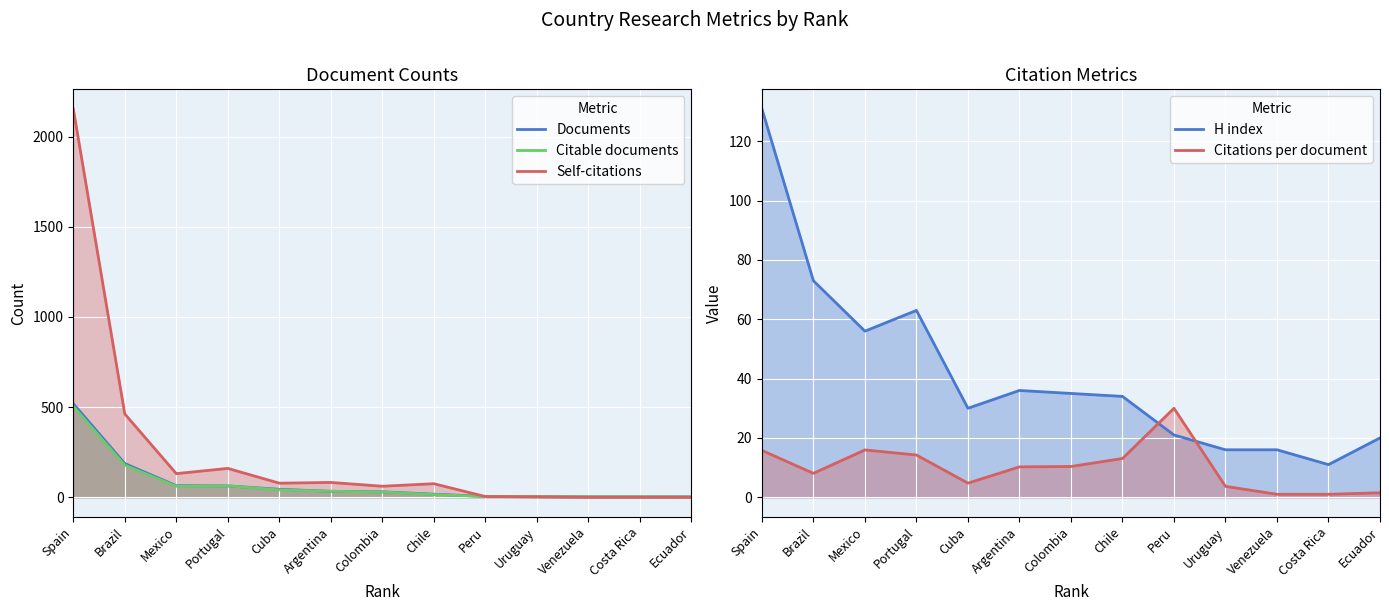

Between Peru and Uruguay, which series saw the biggest shift?

Citations per document